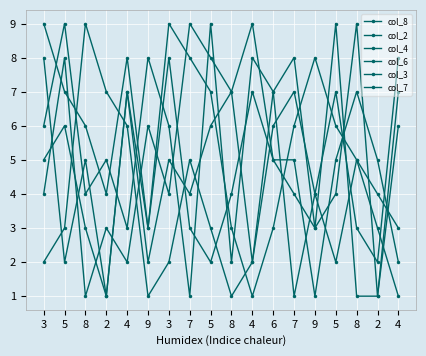

The col_7 series shows 2 at 5. True or false?

False